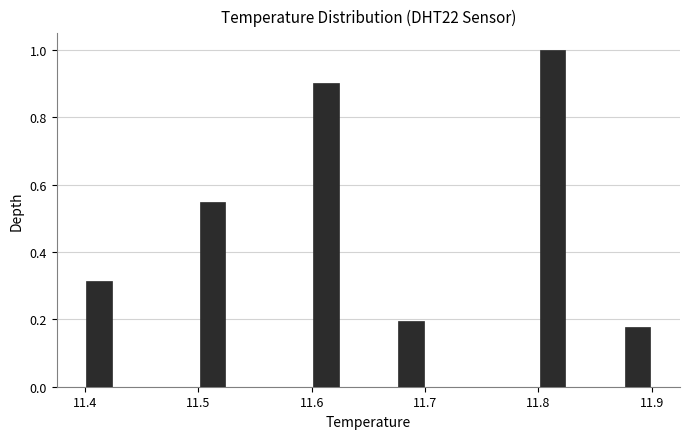

Around what value on the x-axis is the tallest bar? Give the approximate position of its centre, as read against the axis.

11.81